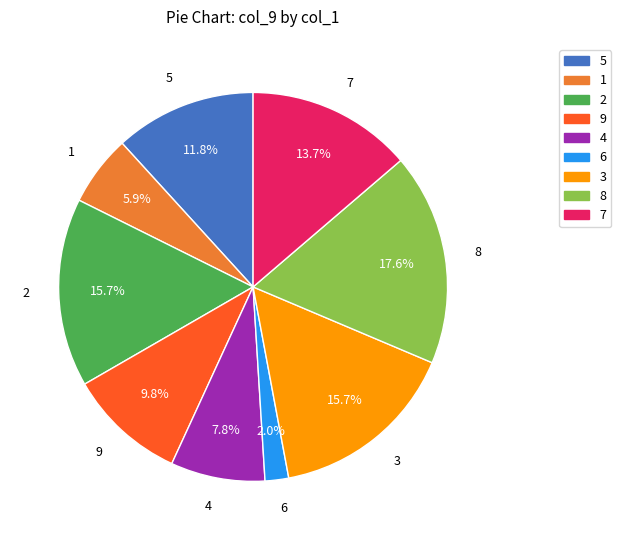

Which category has the biggest portion of the pie?

8